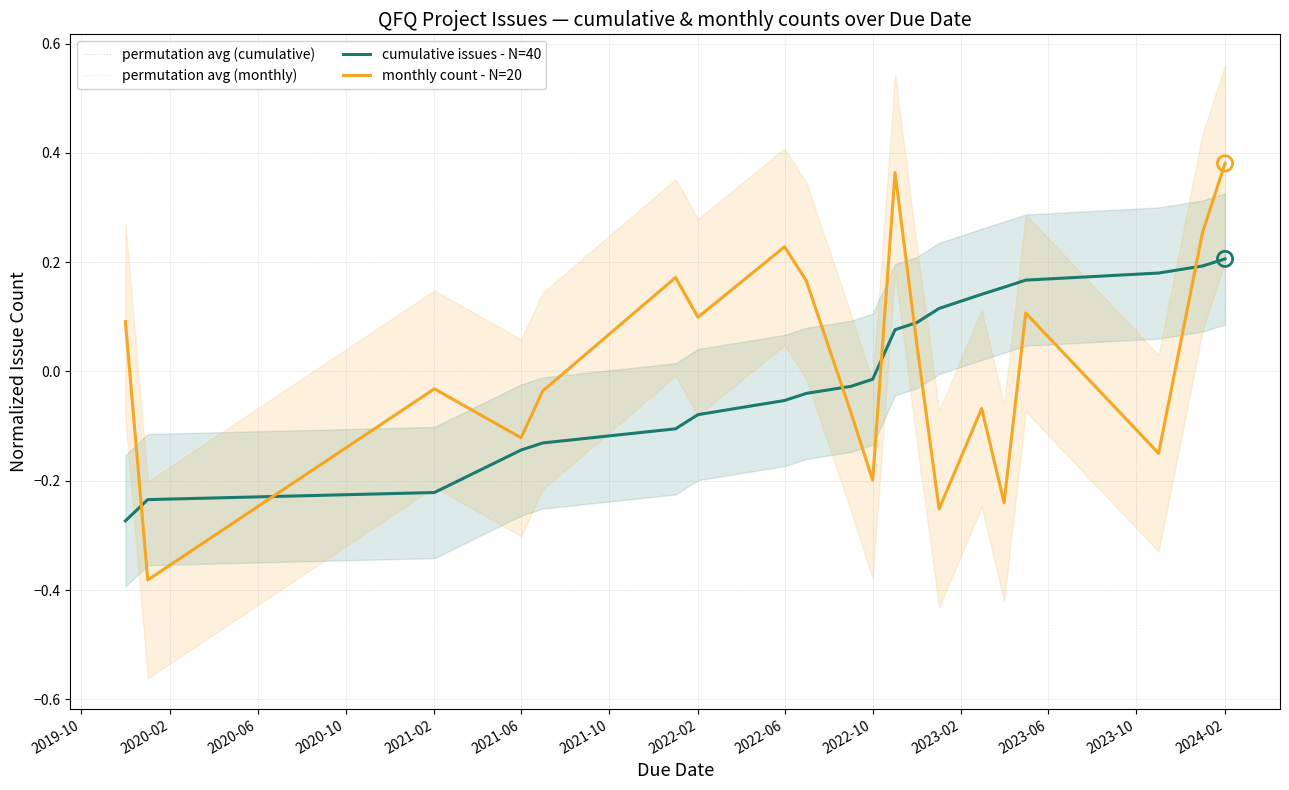

At which category is the sum across all series the highest?

2024-02